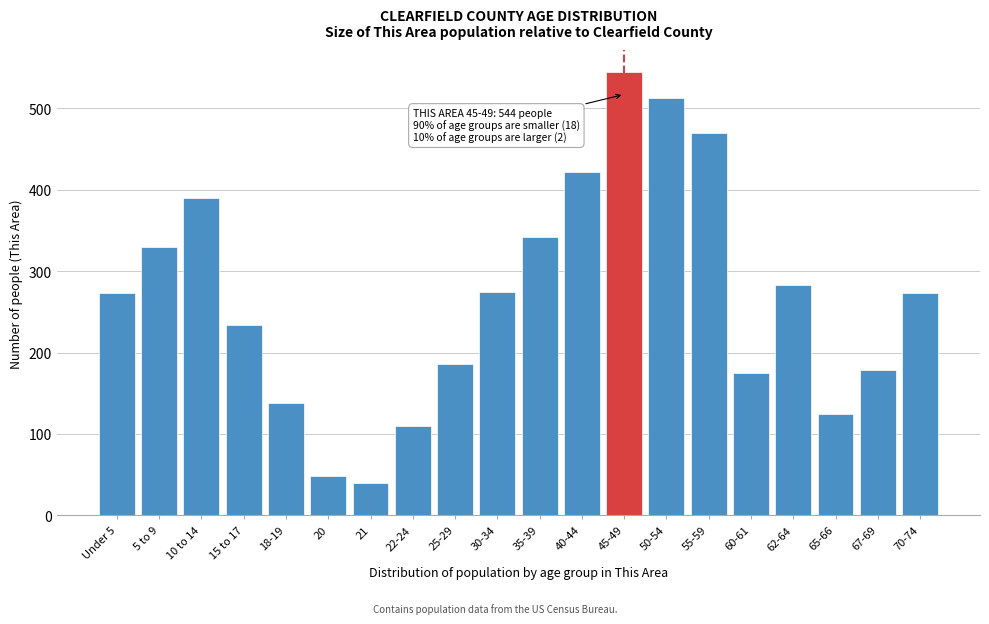

What is the sum of all values?

5346